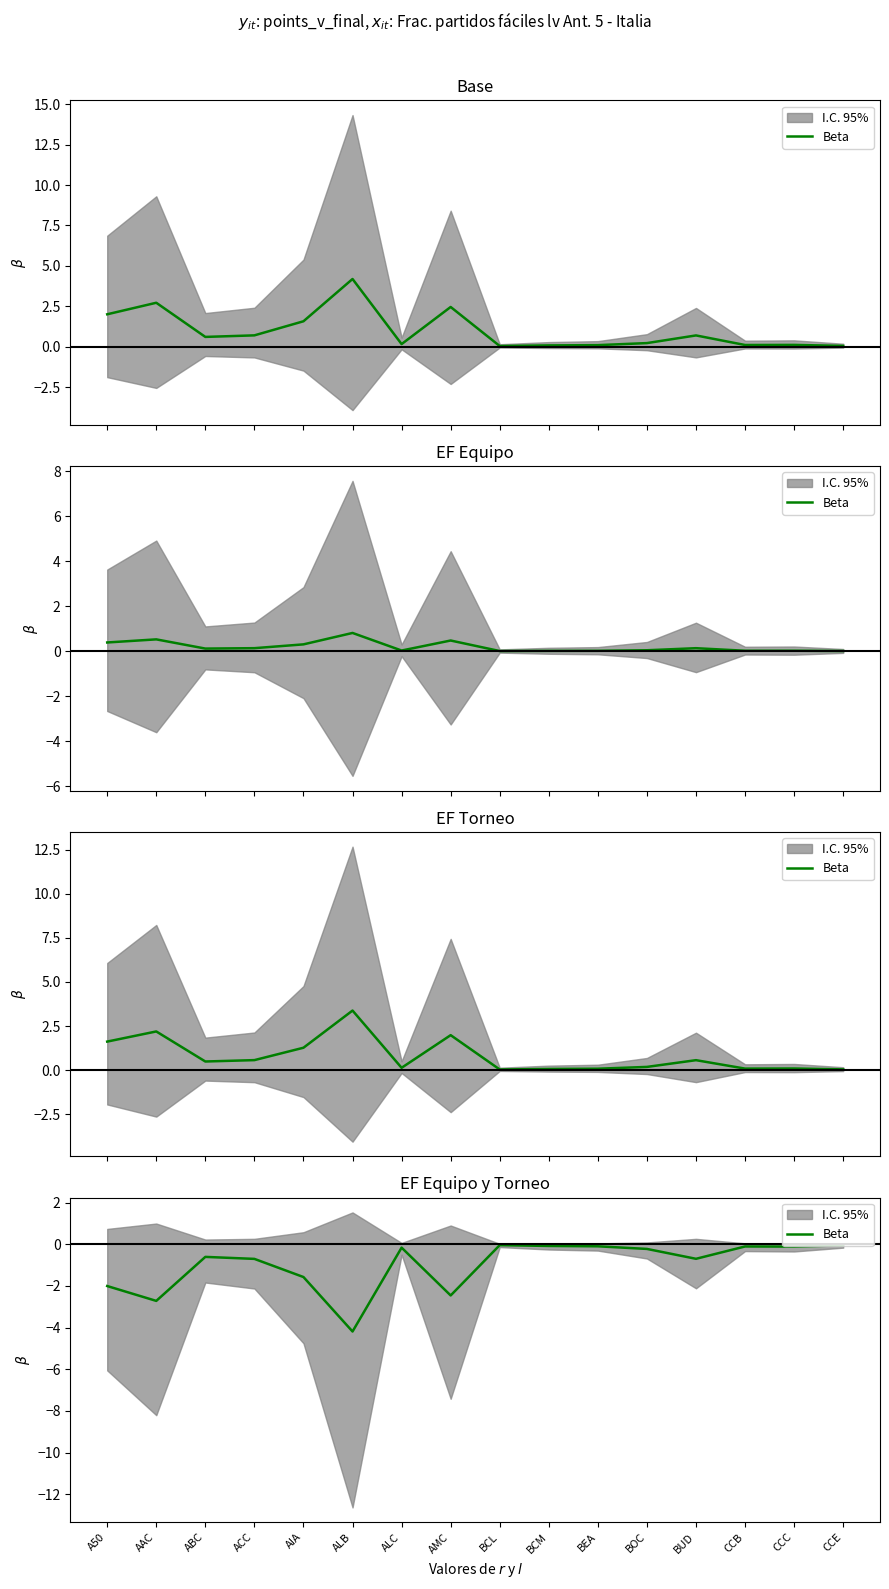

Rank the categories by value from lowest to highest.

ALB, AAC, AMC, A50, AIA, ACC, BUD, ABC, BOC, ALC, CCC, CCB, BEA, BCM, CCE, BCL